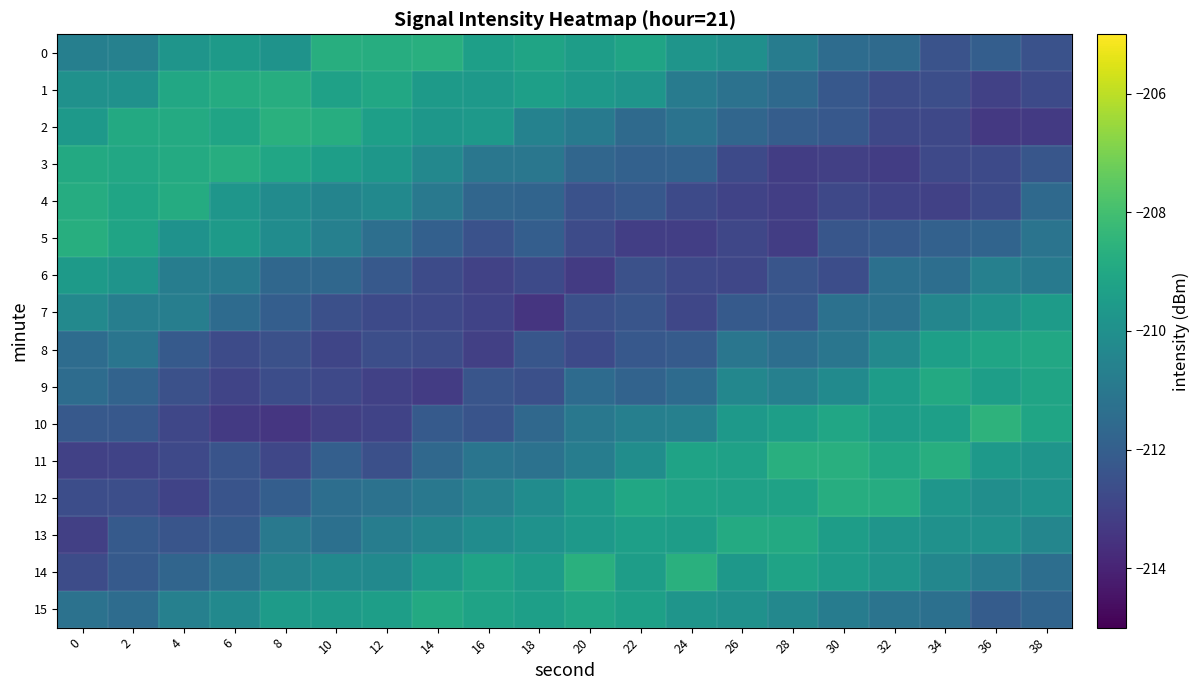

Reading left to right, what are all the values shown in this chart?

0: 0=-210.7	2=-210.6	4=-209.8	6=-209.6	8=-209.8	10=-208.7	12=-208.8	14=-208.7	16=-209.4	18=-209.2	20=-209.4	22=-209.2	24=-209.8	26=-210.0	28=-210.8	30=-211.5	32=-211.6	34=-212.4	36=-212.0	38=-212.5
1: 0=-209.9	2=-210.0	4=-209.0	6=-208.8	8=-208.8	10=-209.3	12=-209.0	14=-209.5	16=-209.6	18=-209.4	20=-209.6	22=-209.8	24=-210.9	26=-211.2	28=-211.6	30=-212.3	32=-212.7	34=-212.6	36=-213.1	38=-212.8
2: 0=-209.6	2=-208.9	4=-208.9	6=-209.2	8=-208.6	10=-208.8	12=-209.4	14=-209.7	16=-209.6	18=-210.6	20=-210.9	22=-211.5	24=-211.2	26=-211.7	28=-212.0	30=-212.3	32=-212.8	34=-212.8	36=-213.3	38=-213.3
3: 0=-208.9	2=-209.0	4=-208.9	6=-208.8	8=-209.1	10=-209.4	12=-209.7	14=-210.3	16=-211.0	18=-211.0	20=-211.7	22=-211.9	24=-211.8	26=-212.8	28=-213.2	30=-213.1	32=-213.2	34=-212.8	36=-212.8	38=-212.3
4: 0=-208.8	2=-209.1	4=-208.9	6=-209.7	8=-210.2	10=-210.5	12=-210.3	14=-211.0	16=-211.7	18=-211.8	20=-212.5	22=-212.3	24=-212.8	26=-213.0	28=-213.2	30=-212.8	32=-213.0	34=-213.1	36=-212.8	38=-211.6
5: 0=-208.7	2=-209.2	4=-209.9	6=-209.6	8=-210.1	10=-210.6	12=-211.3	14=-211.9	16=-212.5	18=-212.0	20=-212.7	22=-213.2	24=-213.1	26=-212.9	28=-213.2	30=-212.3	32=-212.2	34=-211.9	36=-211.8	38=-211.2
6: 0=-209.5	2=-209.8	4=-210.8	6=-210.9	8=-211.7	10=-211.6	12=-212.2	14=-212.7	16=-213.0	18=-212.7	20=-213.3	22=-212.5	24=-212.8	26=-212.9	28=-212.4	30=-212.6	32=-211.3	34=-211.4	36=-210.7	38=-210.9
7: 0=-210.3	2=-210.7	4=-210.7	6=-211.5	8=-212.0	10=-212.6	12=-212.8	14=-212.8	16=-213.0	18=-213.4	20=-212.6	22=-212.4	24=-212.9	26=-212.1	28=-212.2	30=-211.3	32=-211.2	34=-210.4	36=-209.9	38=-209.5
8: 0=-211.5	2=-211.1	4=-212.2	6=-212.7	8=-212.5	10=-212.9	12=-212.6	14=-212.7	16=-213.1	18=-212.3	20=-212.8	22=-212.2	24=-212.1	26=-211.1	28=-211.4	30=-211.1	32=-210.3	34=-209.3	36=-209.1	38=-209.0
9: 0=-211.5	2=-211.8	4=-212.5	6=-212.9	8=-212.6	10=-212.8	12=-213.1	14=-213.2	16=-212.3	18=-212.5	20=-211.5	22=-211.8	24=-211.5	26=-210.4	28=-210.6	30=-210.2	32=-209.5	34=-208.9	36=-209.4	38=-209.2
10: 0=-212.2	2=-212.3	4=-212.9	6=-213.3	8=-213.4	10=-213.1	12=-213.0	14=-212.2	16=-212.4	18=-211.6	20=-211.0	22=-210.7	24=-210.6	26=-209.6	28=-209.4	30=-209.1	32=-209.5	34=-209.4	36=-208.5	38=-209.1
11: 0=-213.1	2=-213.0	4=-212.8	6=-212.4	8=-212.9	10=-212.0	12=-212.5	14=-211.6	16=-211.1	18=-211.2	20=-210.8	22=-210.1	24=-209.2	26=-209.3	28=-208.7	30=-208.7	32=-209.0	34=-208.7	36=-209.6	38=-209.8
12: 0=-212.6	2=-212.6	4=-213.0	6=-212.4	8=-212.0	10=-211.4	12=-211.2	14=-211.0	16=-210.6	18=-210.1	20=-209.6	22=-209.0	24=-209.2	26=-209.3	28=-209.2	30=-208.8	32=-208.8	34=-209.7	36=-210.1	38=-209.9
13: 0=-213.1	2=-212.2	4=-212.4	6=-212.2	8=-211.0	10=-211.3	12=-210.8	14=-210.5	16=-210.1	18=-209.9	20=-209.6	22=-209.4	24=-209.4	26=-208.9	28=-208.9	30=-209.4	32=-209.8	34=-209.9	36=-210.0	38=-210.4
14: 0=-212.7	2=-212.2	4=-211.7	6=-211.3	8=-210.5	10=-210.3	12=-210.3	14=-209.6	16=-209.2	18=-209.5	20=-208.6	22=-209.4	24=-208.7	26=-209.7	28=-209.2	30=-209.5	32=-209.8	34=-210.4	36=-210.8	38=-211.4
15: 0=-211.2	2=-211.5	4=-210.6	6=-210.2	8=-209.5	10=-209.6	12=-209.4	14=-208.9	16=-209.2	18=-209.3	20=-209.1	22=-209.3	24=-209.8	26=-210.0	28=-210.3	30=-210.8	32=-211.2	34=-211.3	36=-212.1	38=-211.8